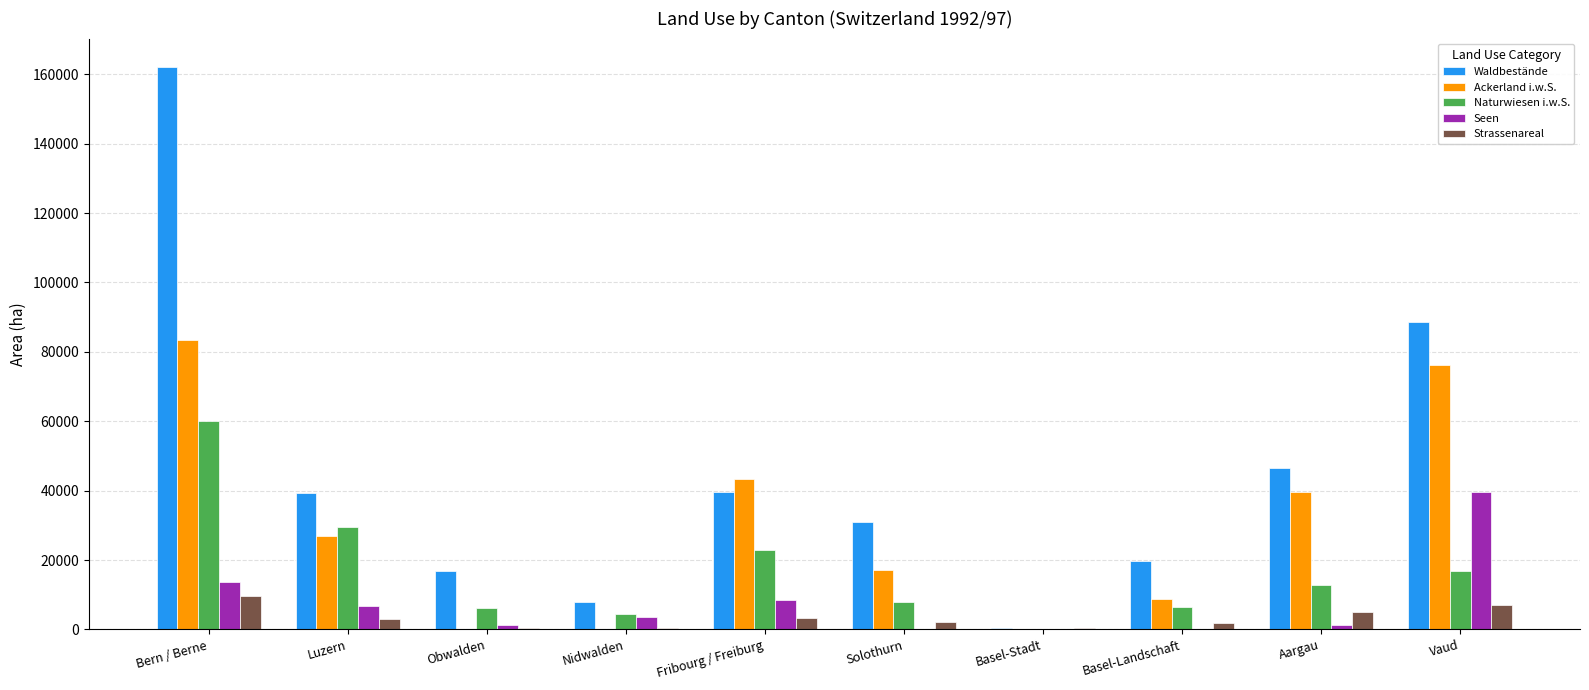

Is the value of Naturwiesen i.w.S. at Basel-Stadt greater than the value of Ackerland i.w.S. at Solothurn?

No